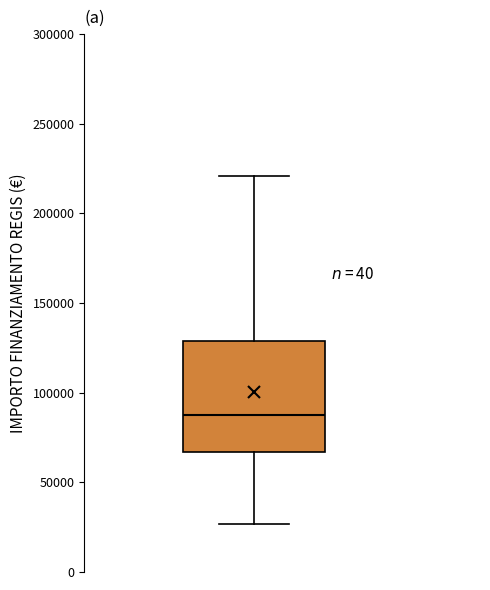

Read this box plot against the y-axis: the position of the median line, the range covered by the box, and the ends of both whiskers. The values are not printed on the chart, so give them approximately, as read against the axis.

median 85000, box 65000 to 130000, whiskers 25000 to 220000